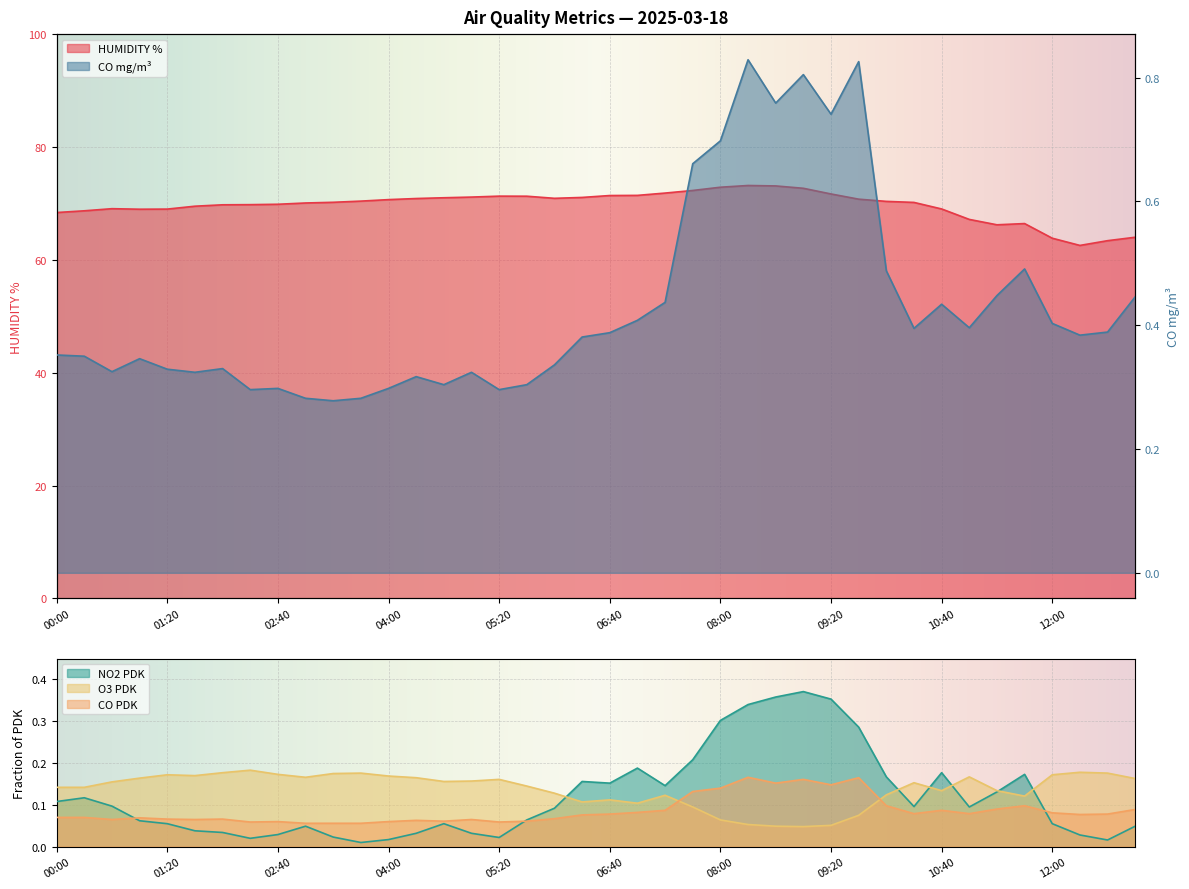

What is the difference between the maximum and minimum values in the NO2 PDK series?

0.4